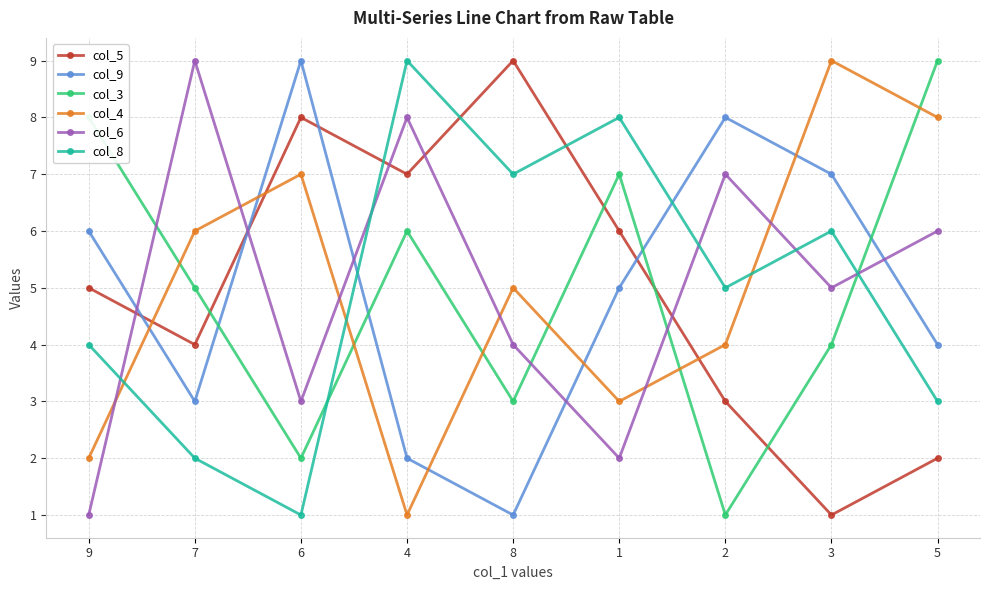

What is the sum of all col_5 values?

45